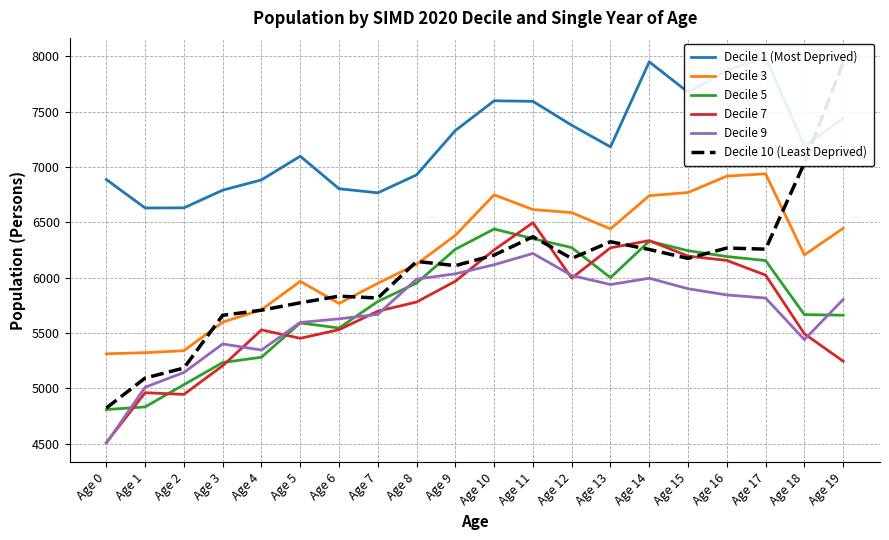

Does the chart have visible grid lines?

Yes